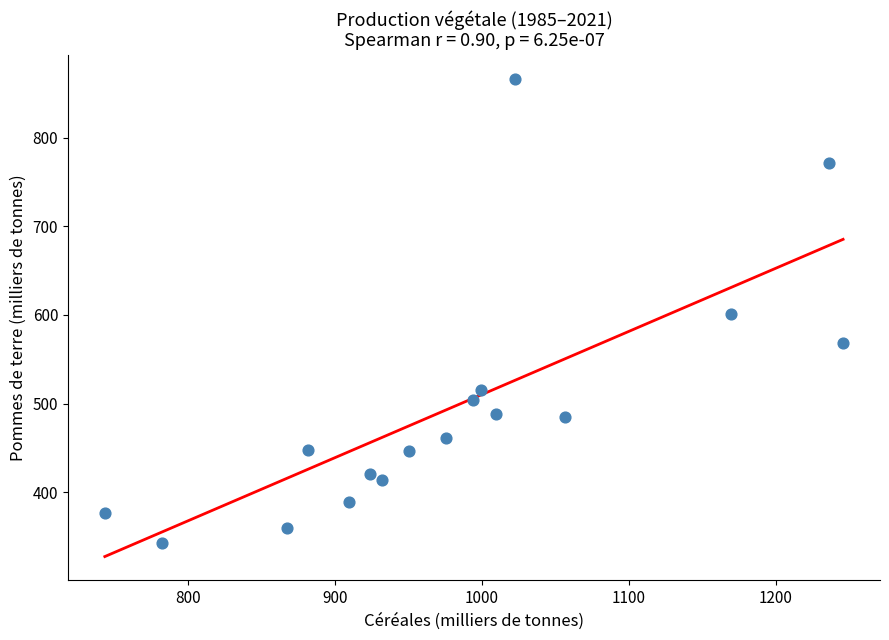

What is the range of Y values (max minus min)?

523.9